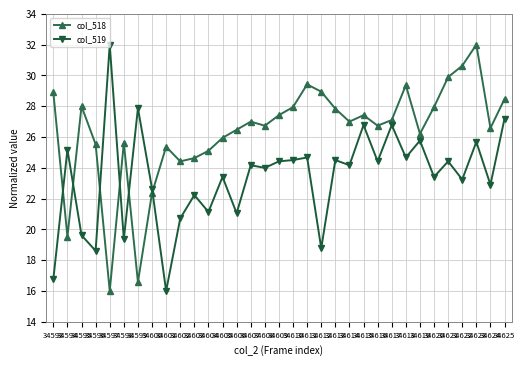

Does the chart display data point markers on the line(s)?

Yes